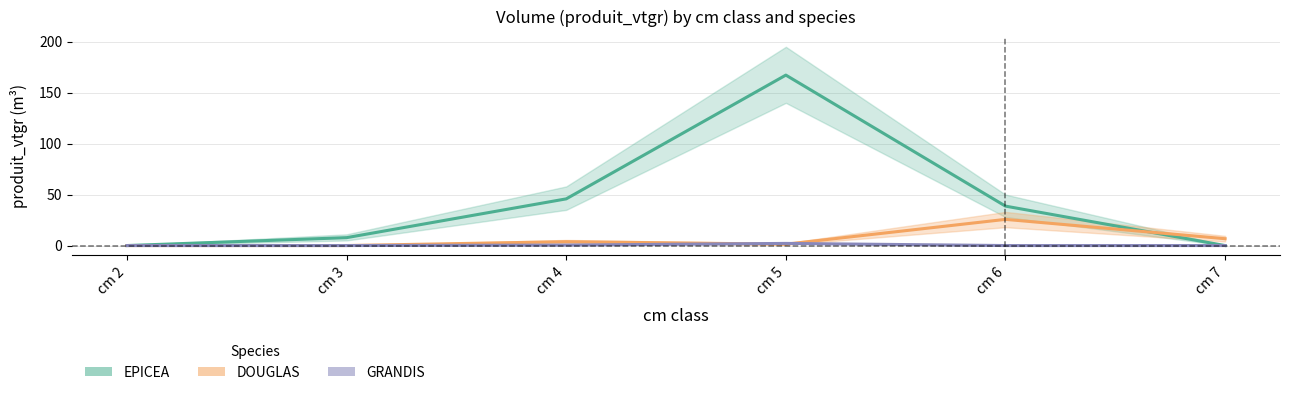

Reading left to right, list all the values displayed in this chart.

EPICEA: 0.0	7.7	45.8	167.2	38.7	0.0
DOUGLAS: 0.0	0.0	3.8	1.3	25.7	6.7
GRANDIS: 0.0	0.0	0.5	2.1	0.0	0.0